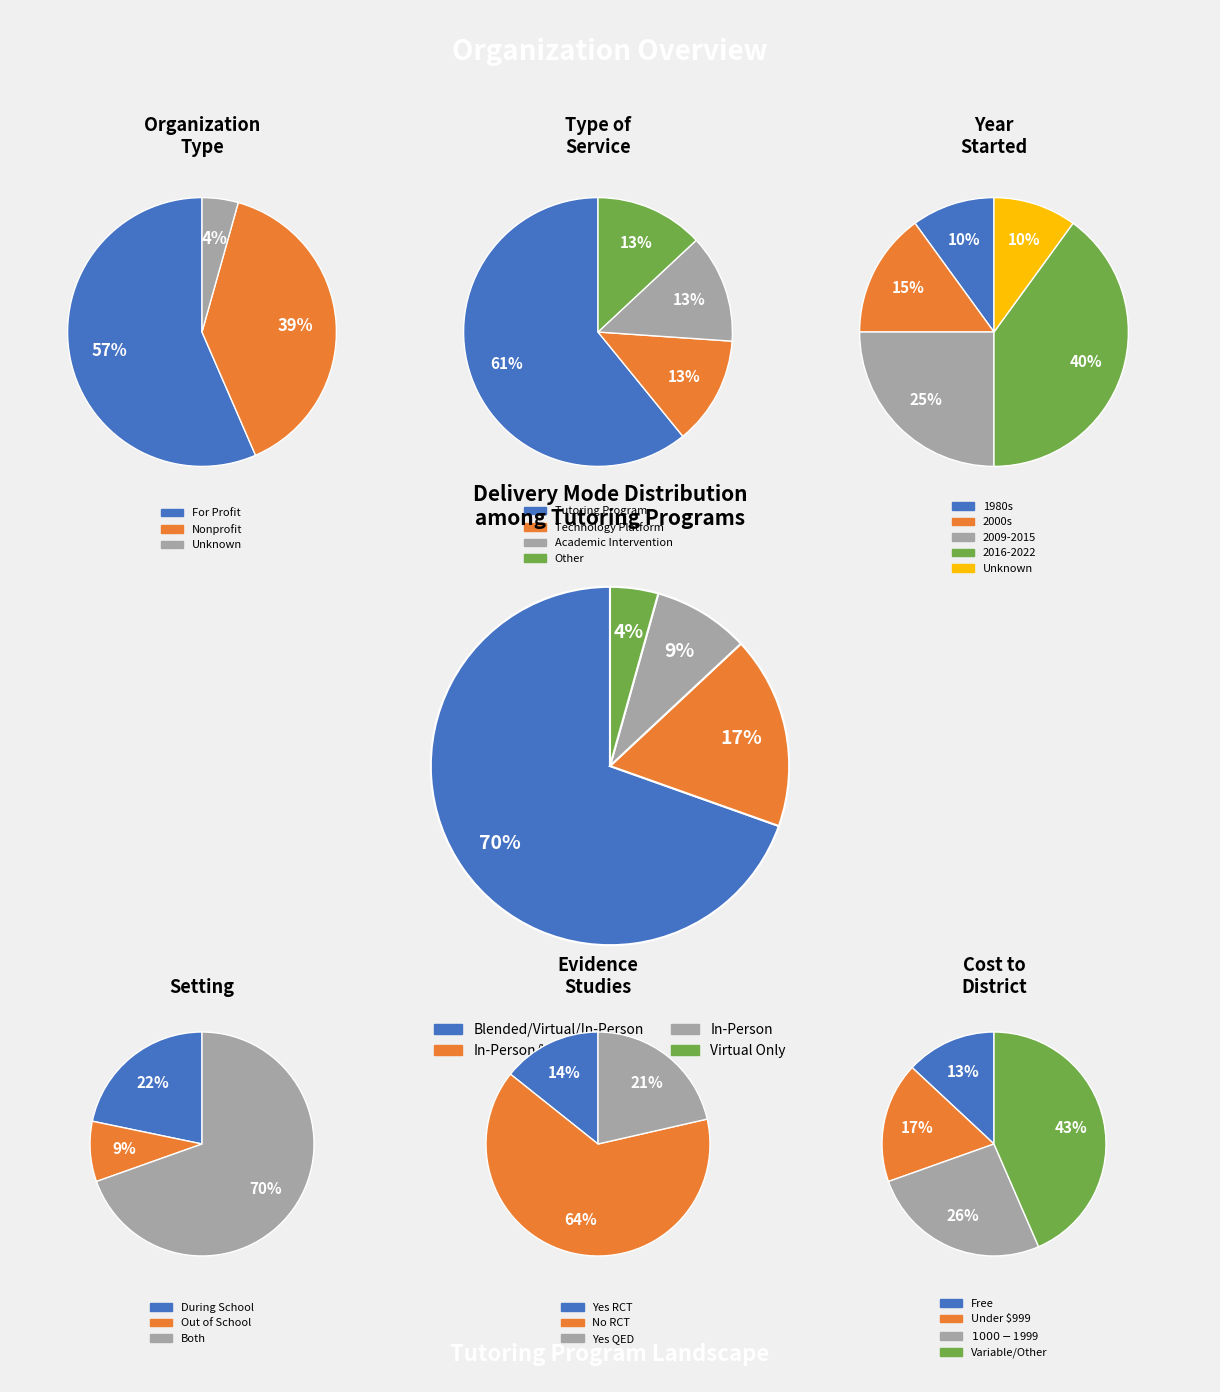

Rank the categories by value from lowest to highest.

Technology Platform, Academic Intervention, Other, Tutoring Program